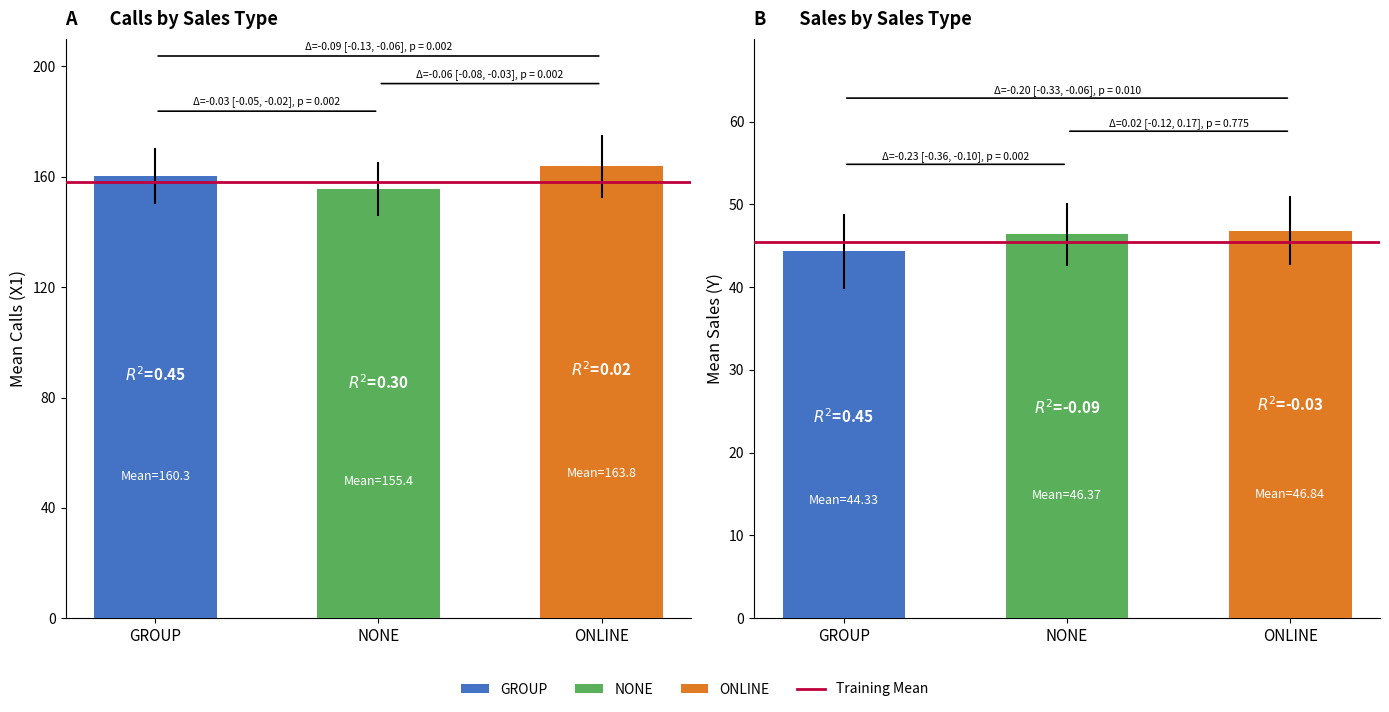

Count the Sales (Y) values in the range 44 to 46.

1